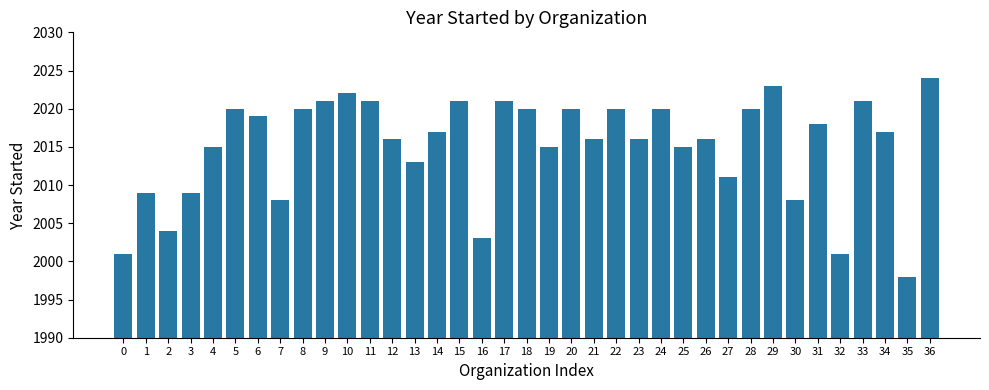

Is it true that the value at 1 is 2009?

True